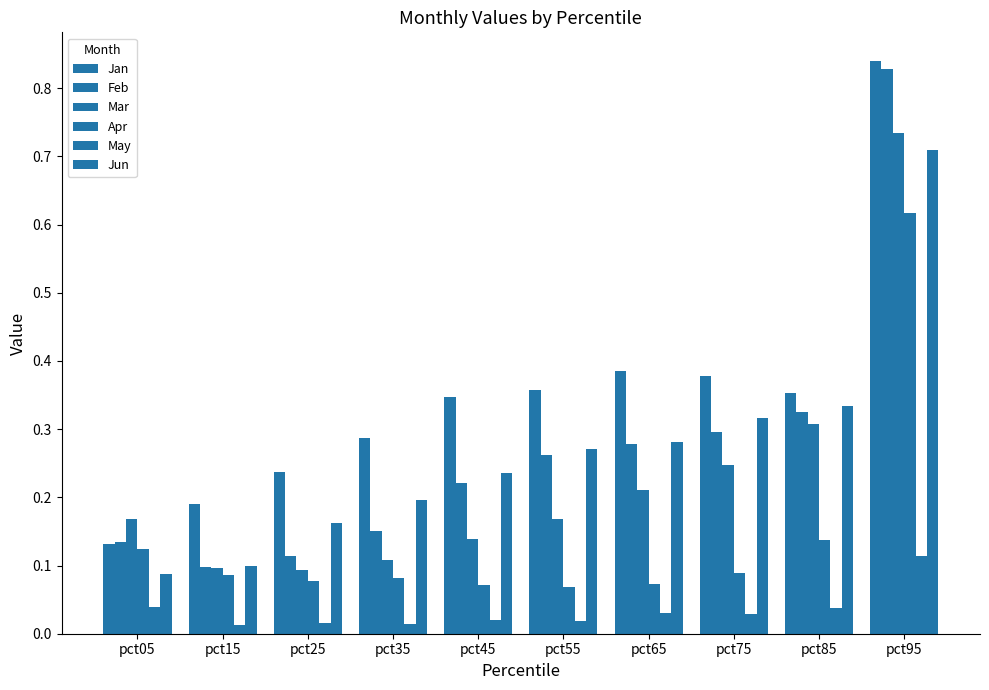

Which label corresponds to the largest value in the chart?

pct95